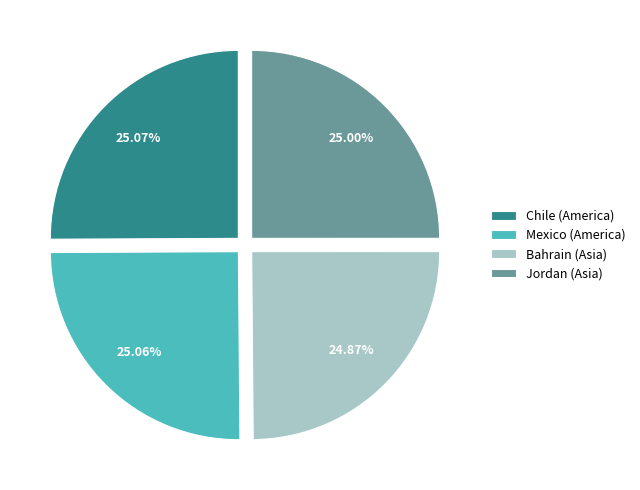

What is the ratio of the value at Mexico (America) to the value at Jordan (Asia)?

1.0